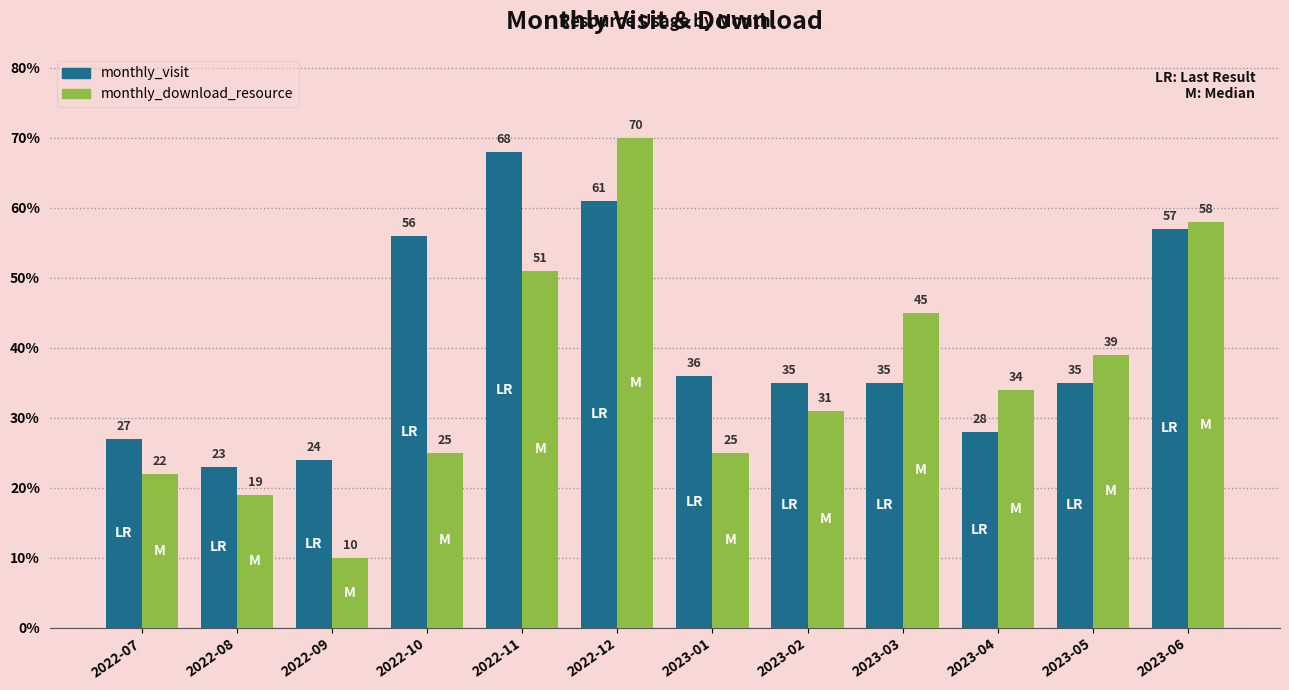

What position from the right is 2023-05?

2